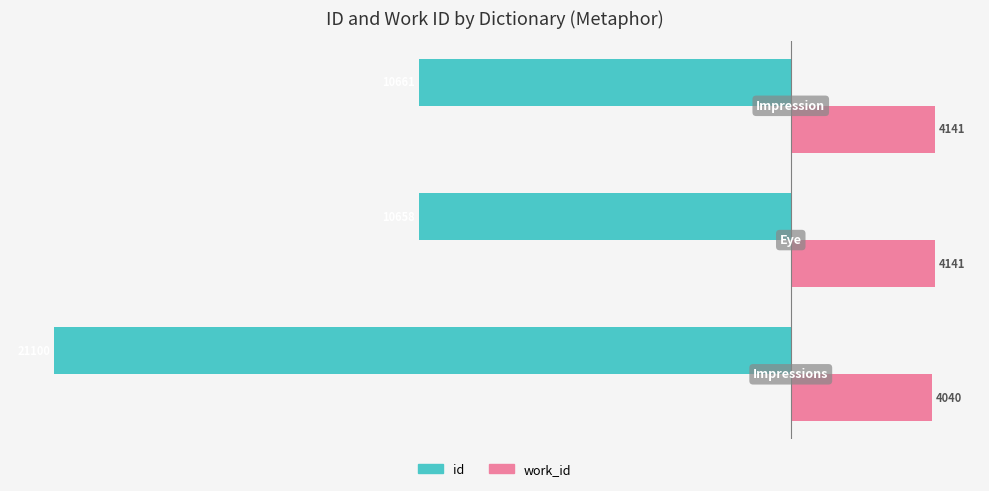

What are all the series names shown in the legend?

id, work_id